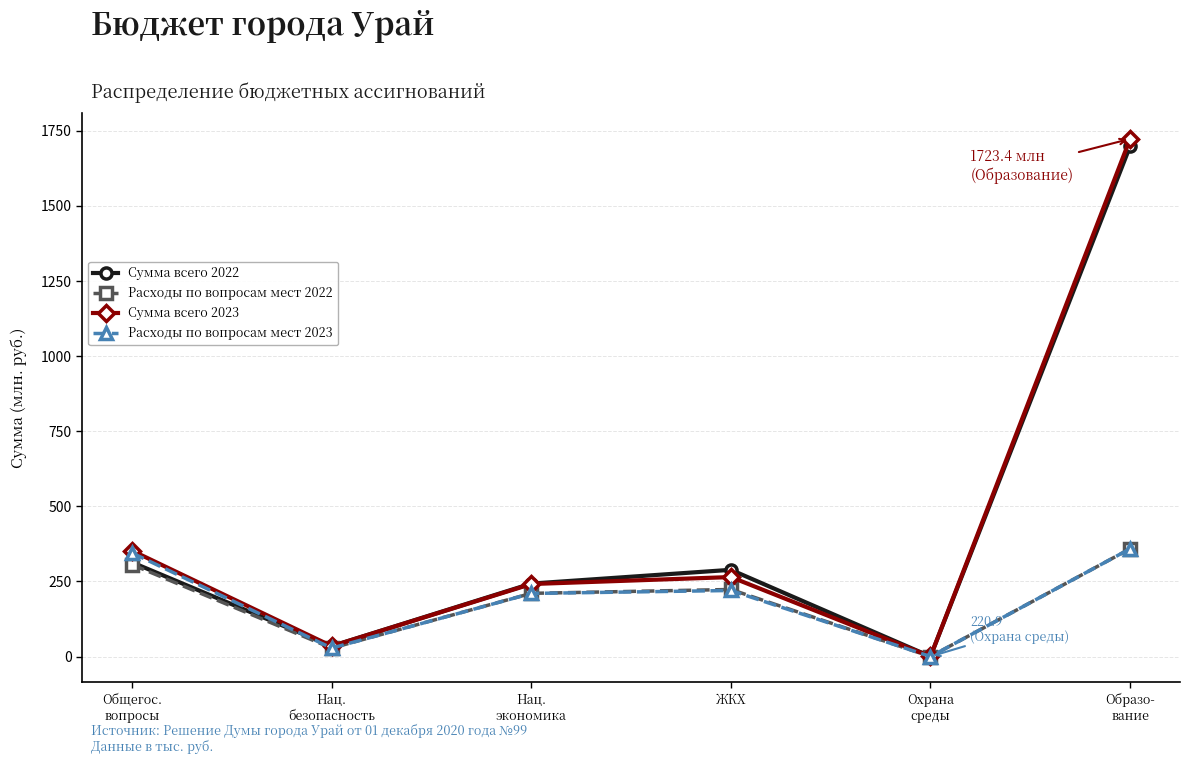

At which label is Сумма всего 2022 closest to 849613?

Общегос.
вопросы